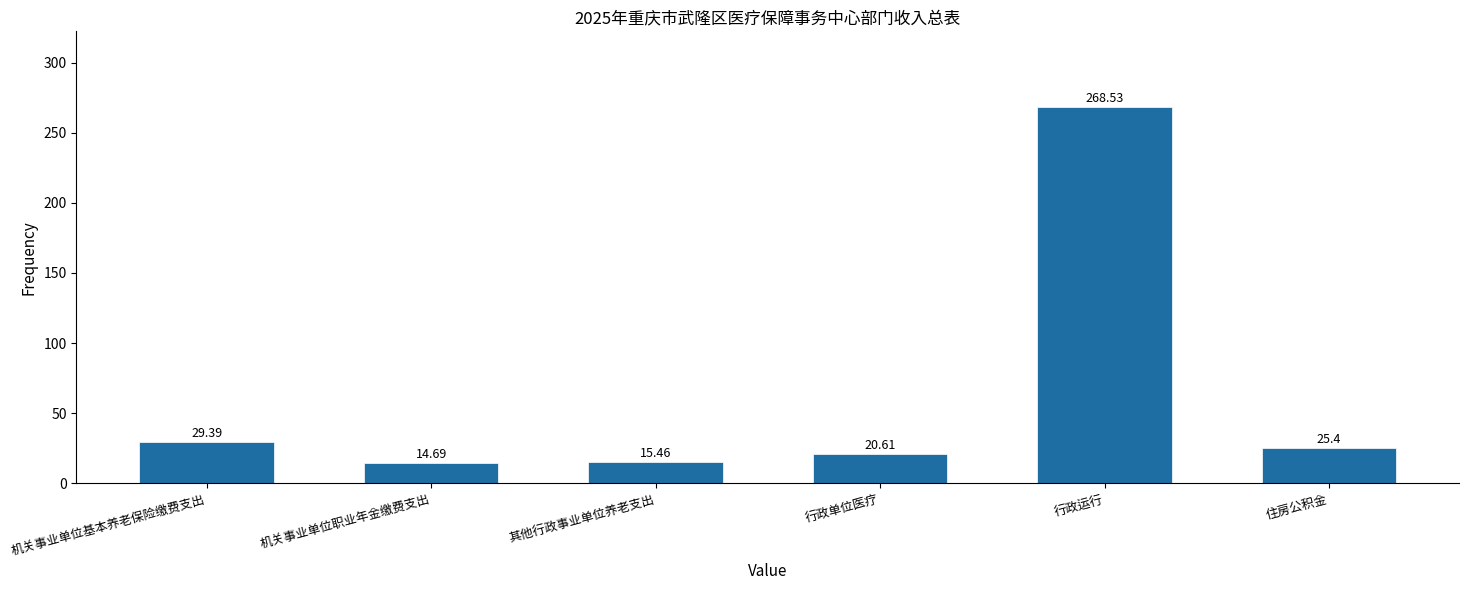

What is the label of the 3rd bar from the left?

其他行政事业单位养老支出